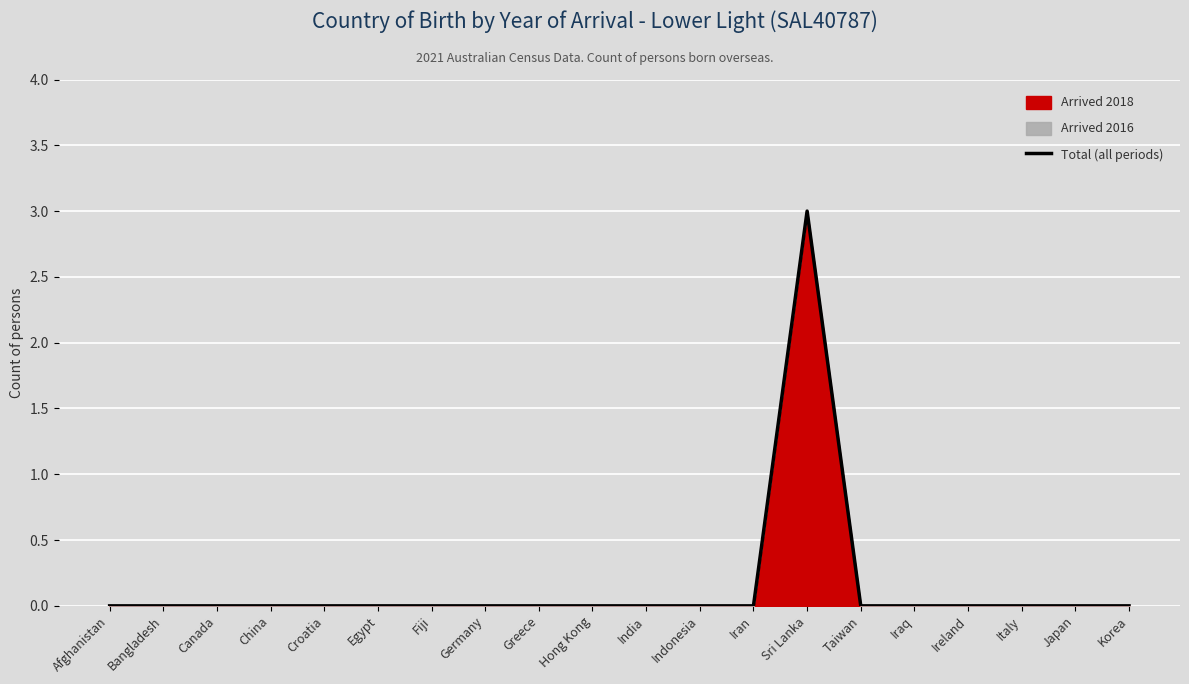

How many values exceed 0?

1